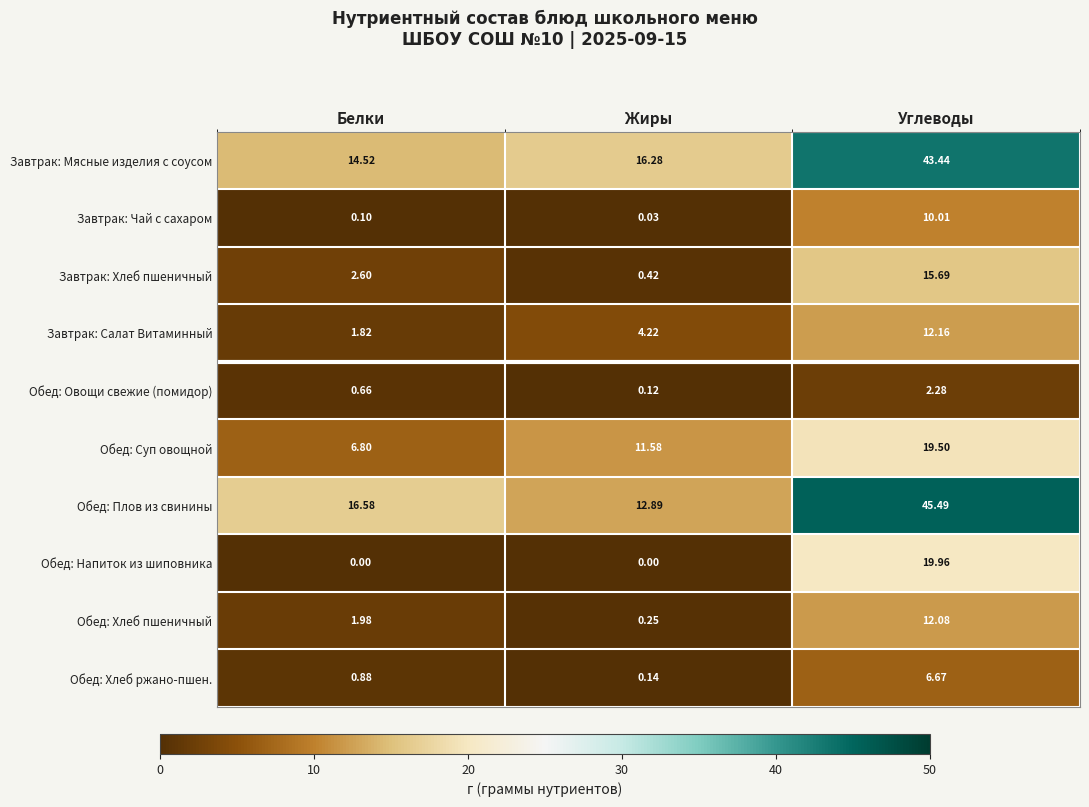

At which category is the sum across all series the highest?

Углеводы